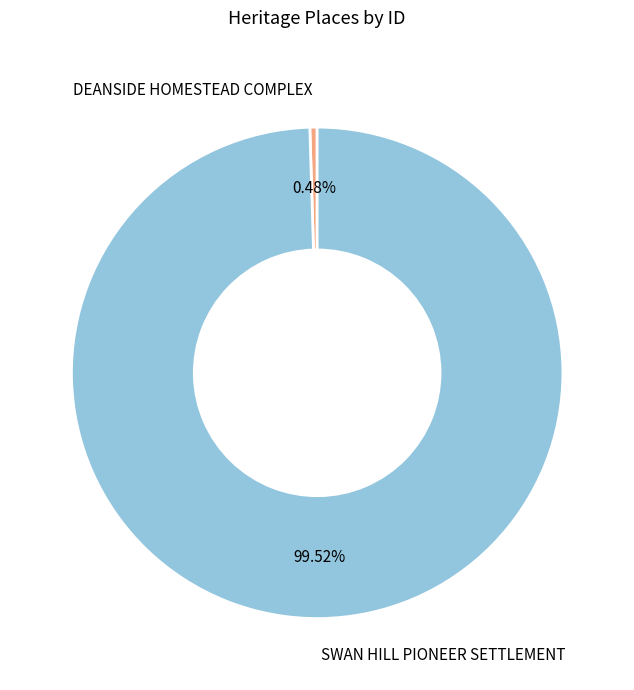

To the nearest percent, what is the difference between the largest and smallest slice percentages?

99%